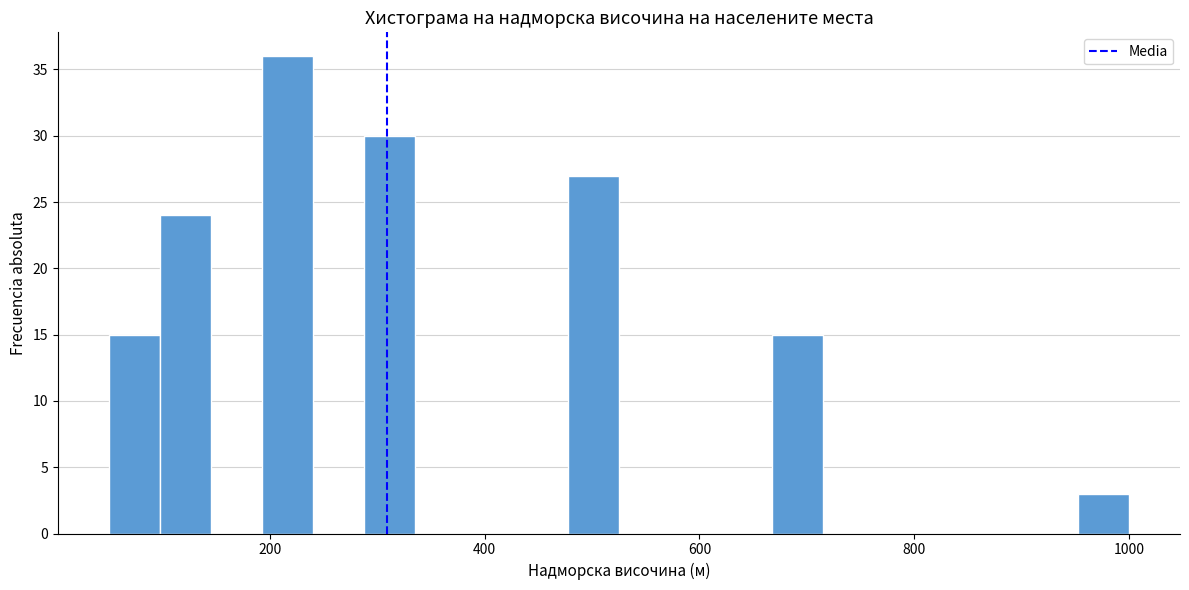

Read against the x-axis, roughly where is the centre of the tallest bar?

220